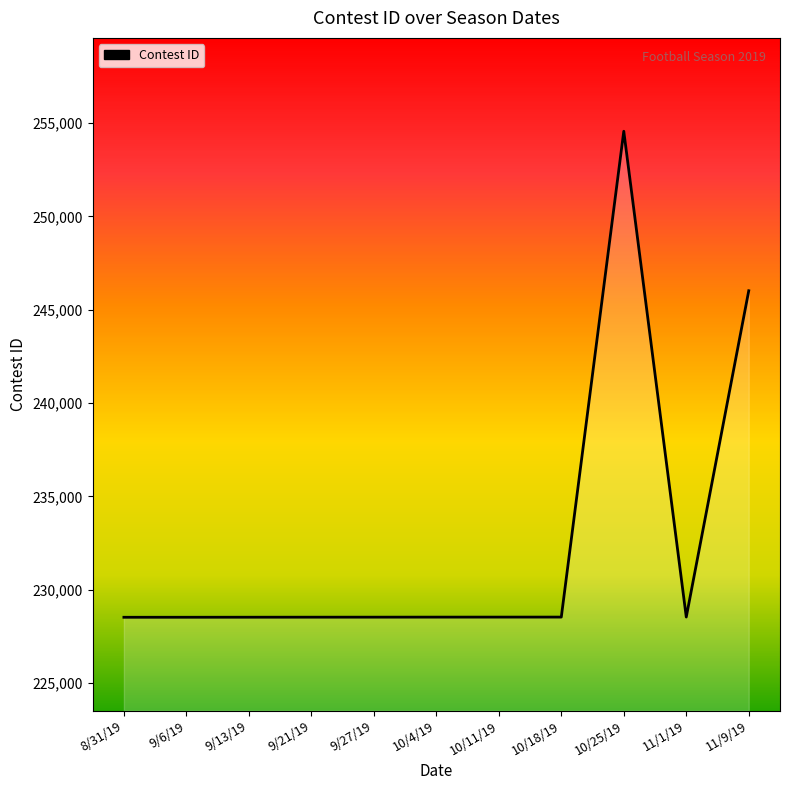

Is it true that the value at 10/25/19 is 447576?

False